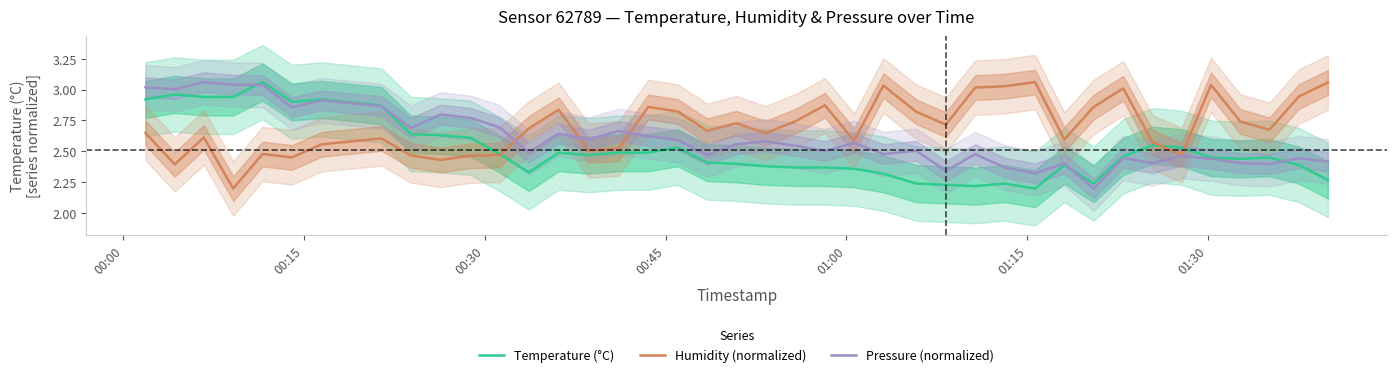

Is the value of Temperature (°C) at 25 greater than the value of Pressure (normalized) at 34?

No